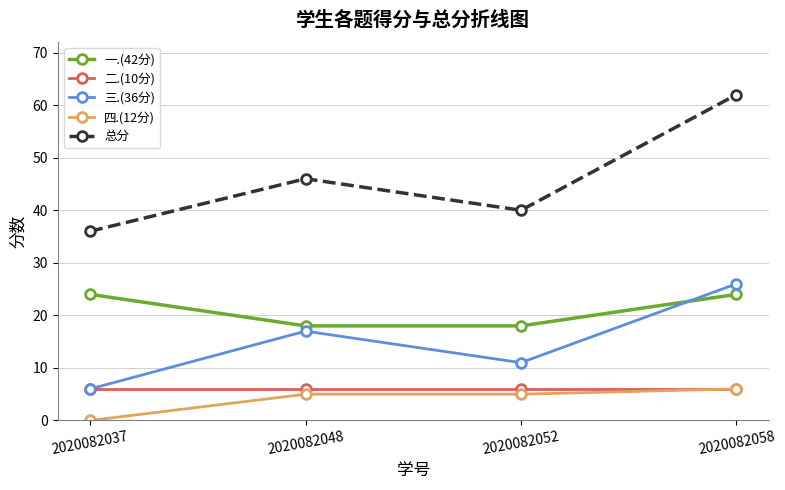

The value of 总分 at 2020082048 is 23. True or false?

False